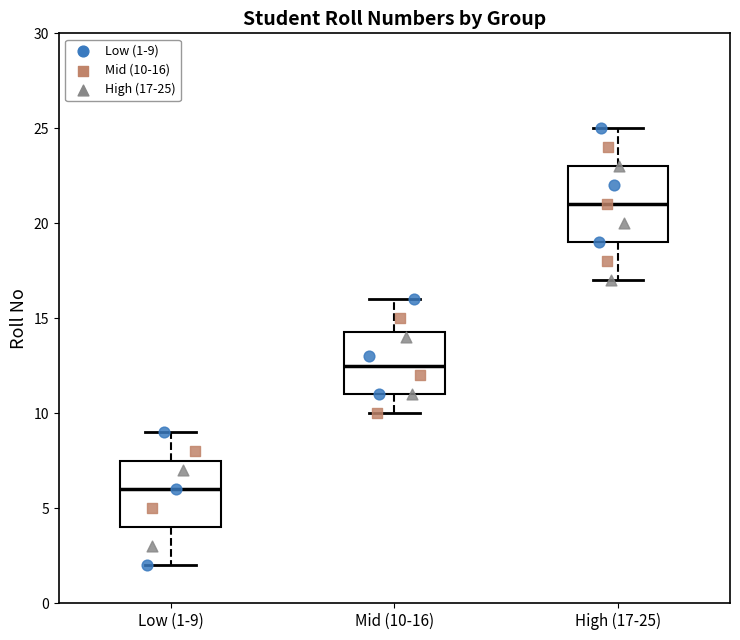

Comparing the boxes themselves (not the whiskers), which one is the tallest?

High (17-25)